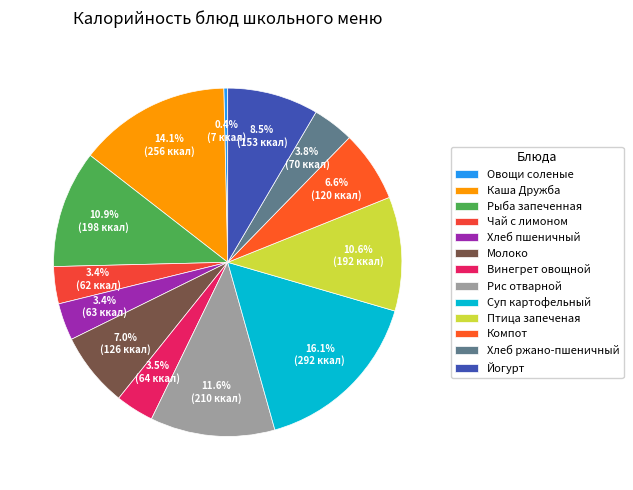

Which category has the biggest portion of the pie?

Суп картофельный